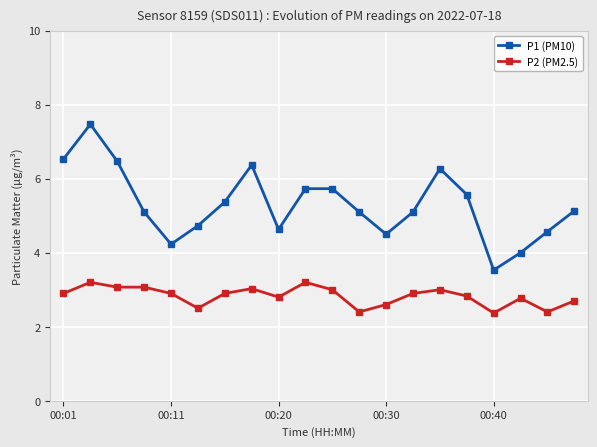

True or false: P2 (PM2.5) and P1 (PM10) cross at least once.

False